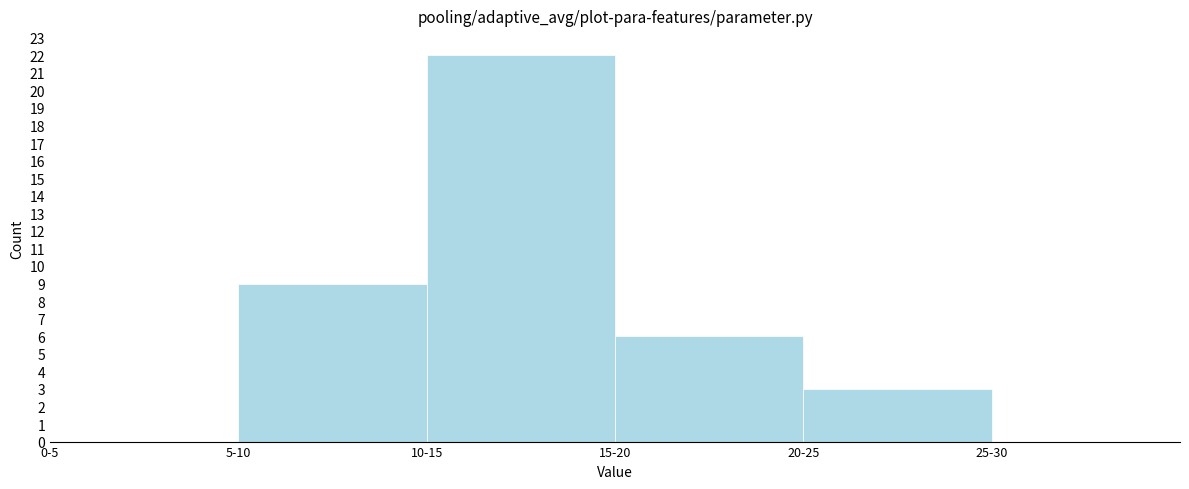

Reading left to right, transcribe all the data shown in this chart.

0-5=0	5-10=9	10-15=22	15-20=6	20-25=3	25-30=0